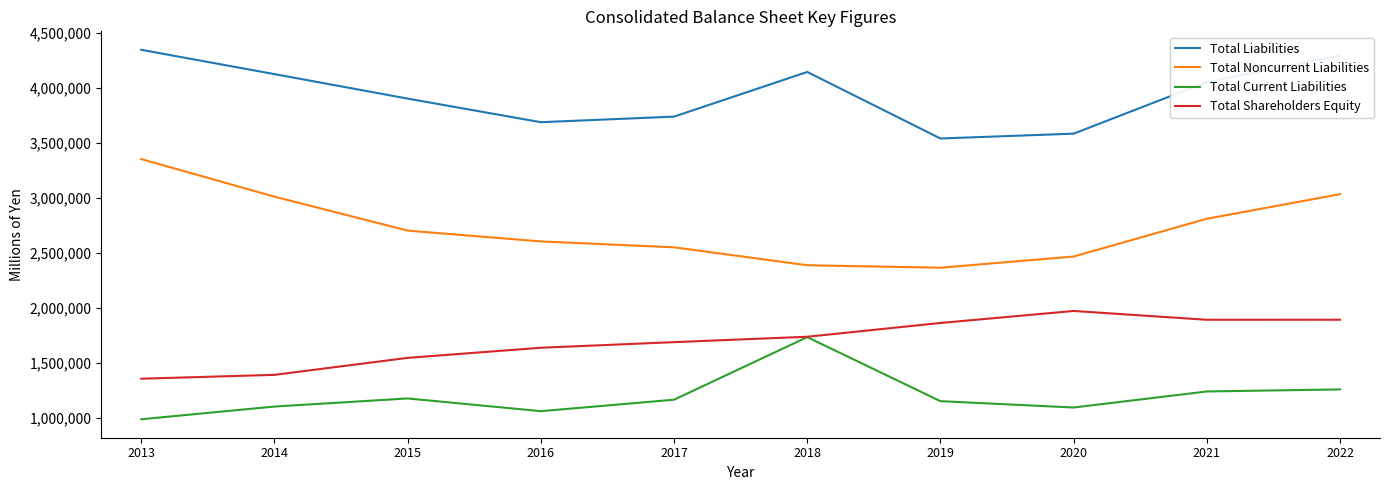

Does the chart have visible grid lines?

No